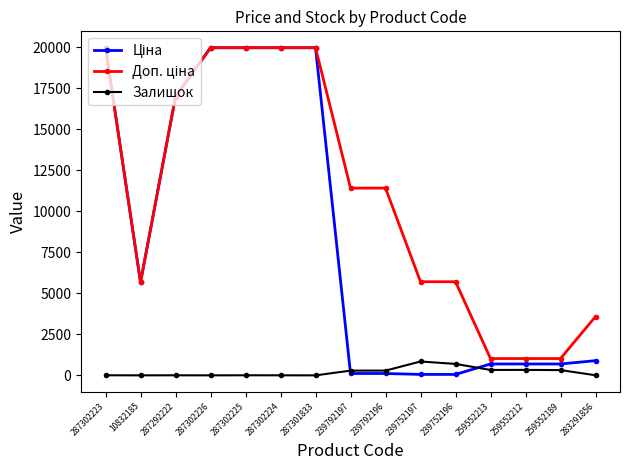

Does the chart have visible grid lines?

No